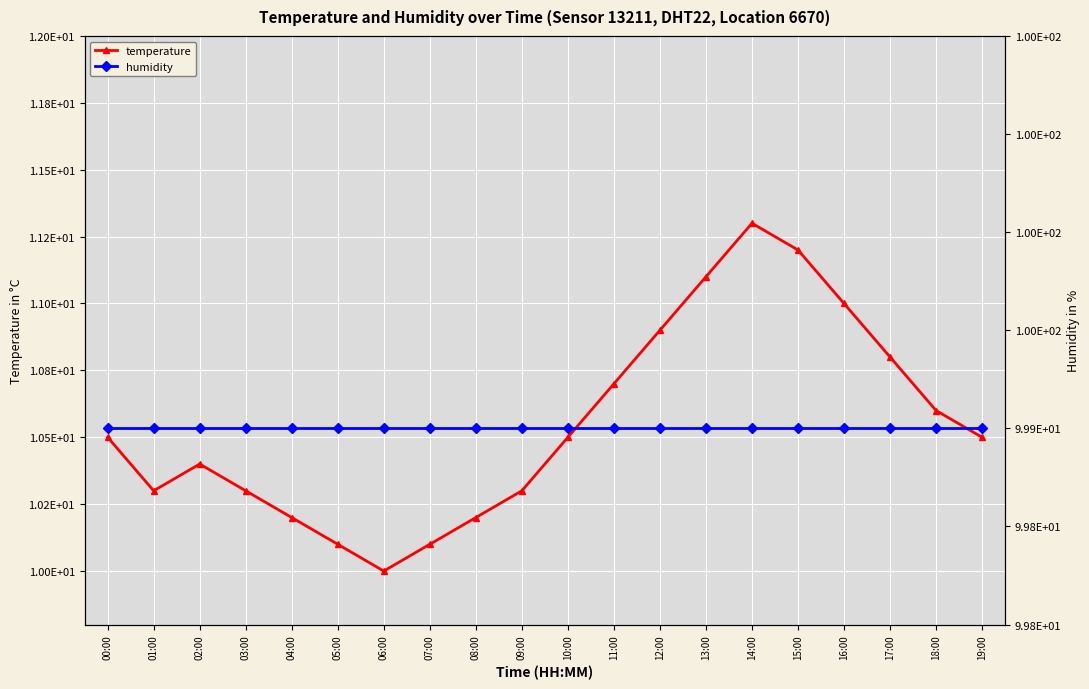

What is the difference between the maximum and second lowest values in the temperature series?

1.2